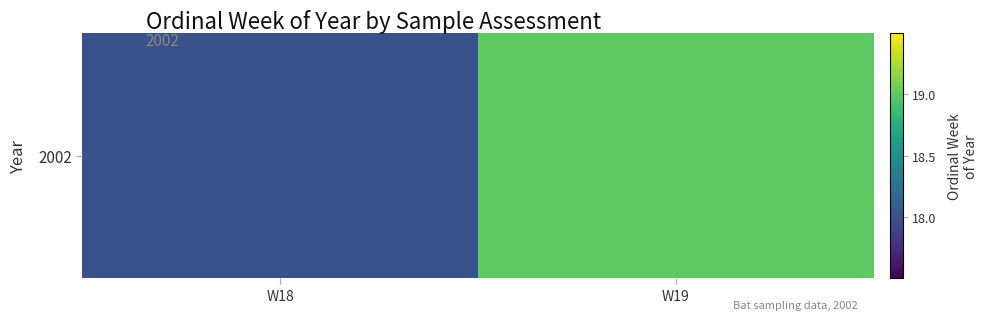

How many categories are shown in the chart?

2